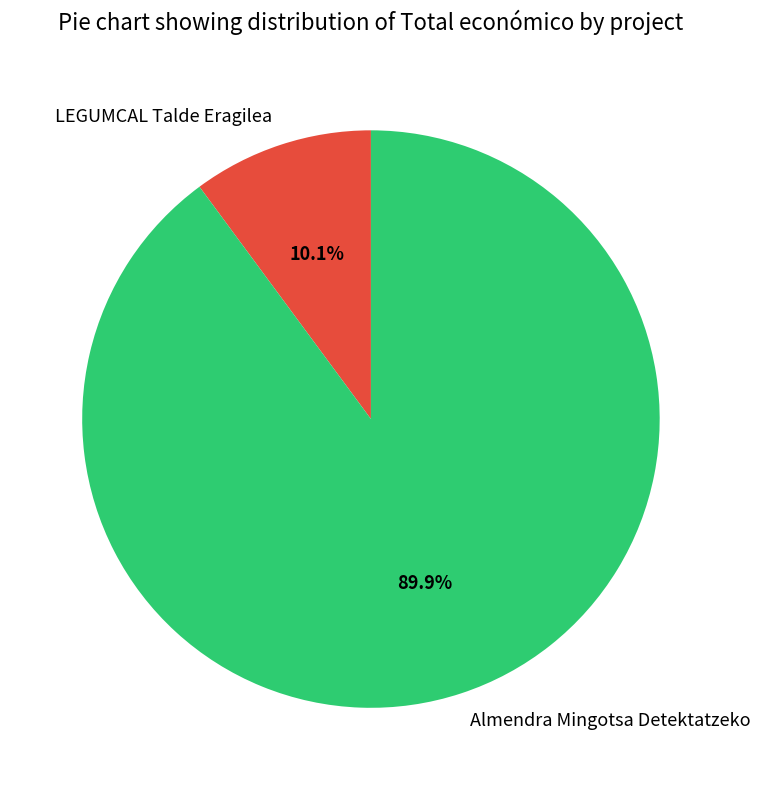

To the nearest percent, what percentage of the pie is Almendra Mingotsa Detektatzeko?

90%